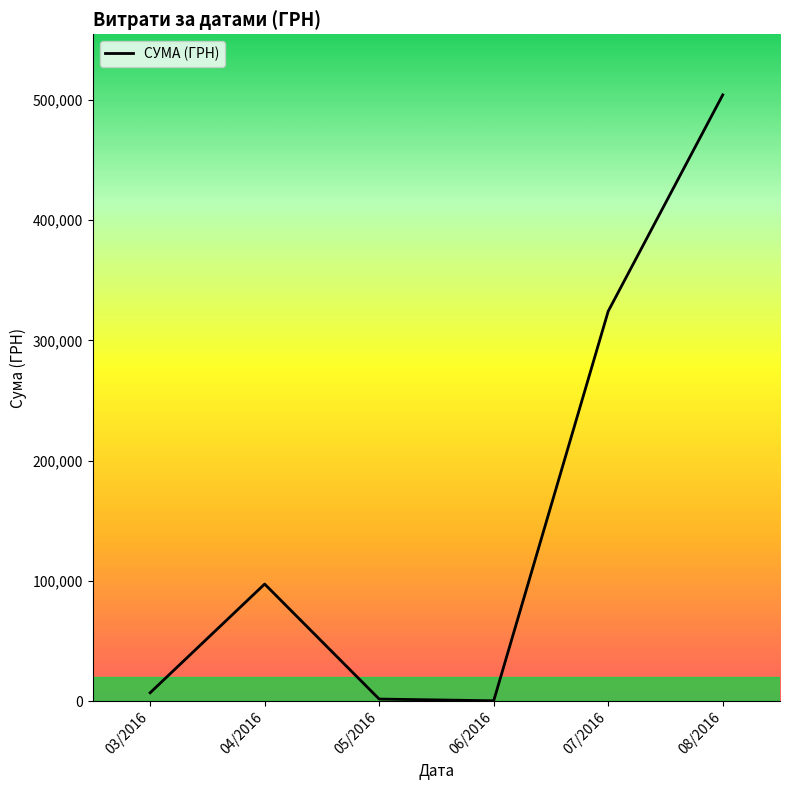

What is the greatest value displayed?

504102.8